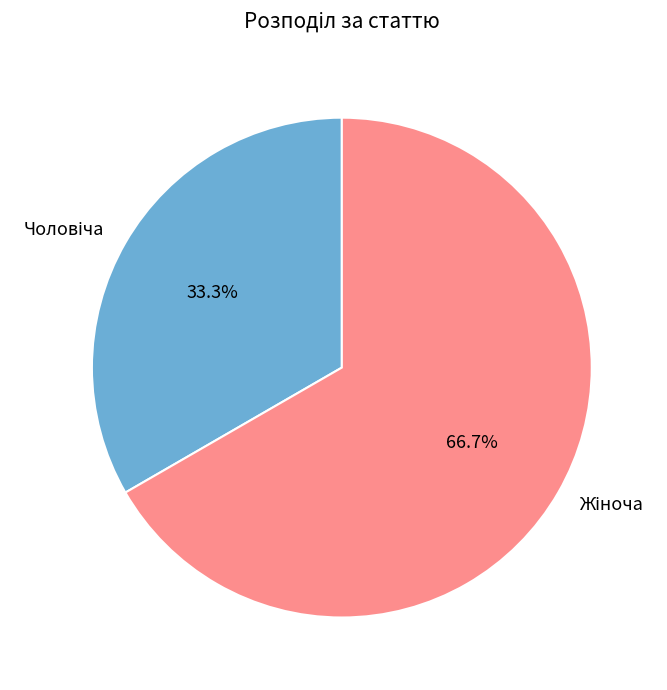

Is there a majority slice in this chart?

Yes